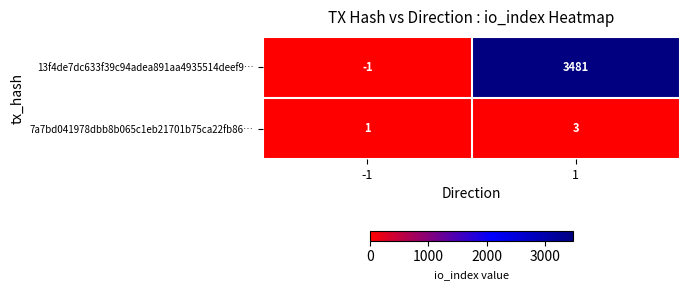

List the series in order of their overall mean, lowest first.

7a7bd041978dbb8b065c1eb21701b75ca22fb86…, 13f4de7dc633f39c94adea891aa4935514deef9…